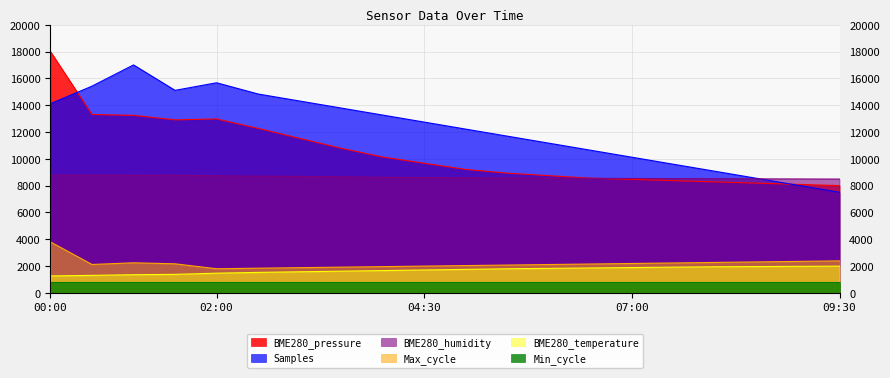

True or false: BME280_pressure and Max_cycle cross at least once.

False